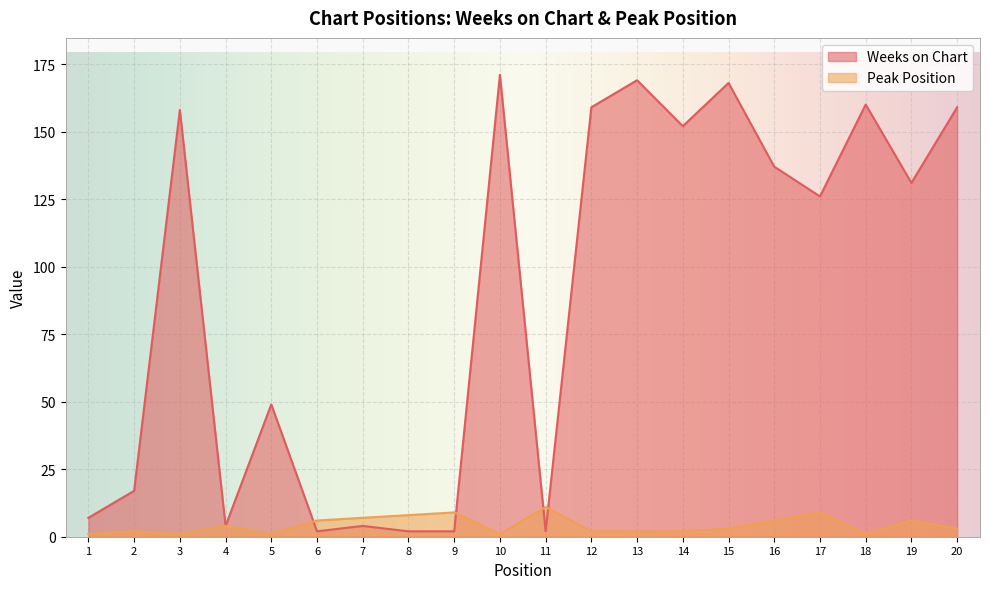

Which category has the lowest value in the Weeks on Chart series?

6